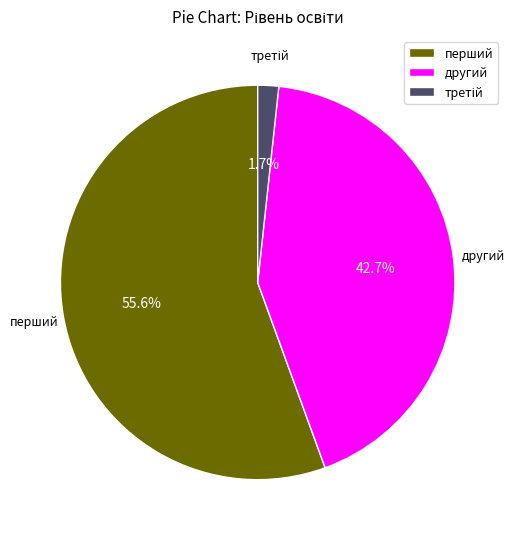

Is there a majority slice in this chart?

Yes